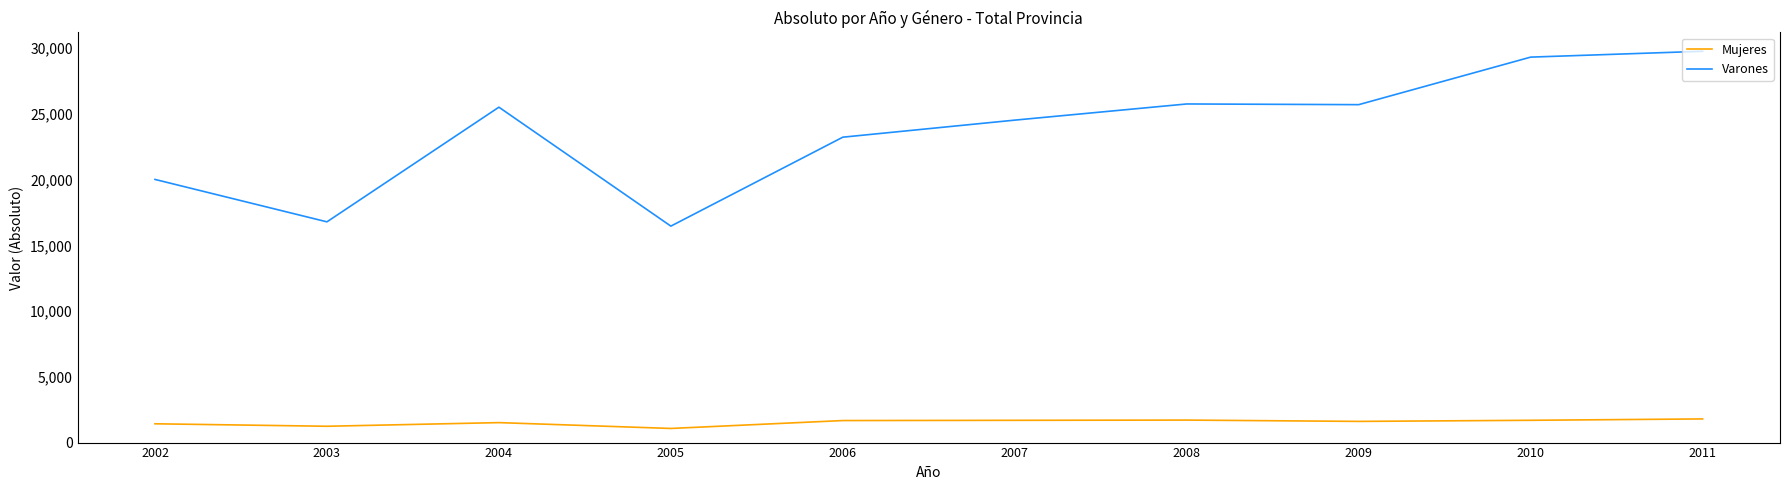

At 2006, list the series in order from largest to smallest.

Varones, Mujeres